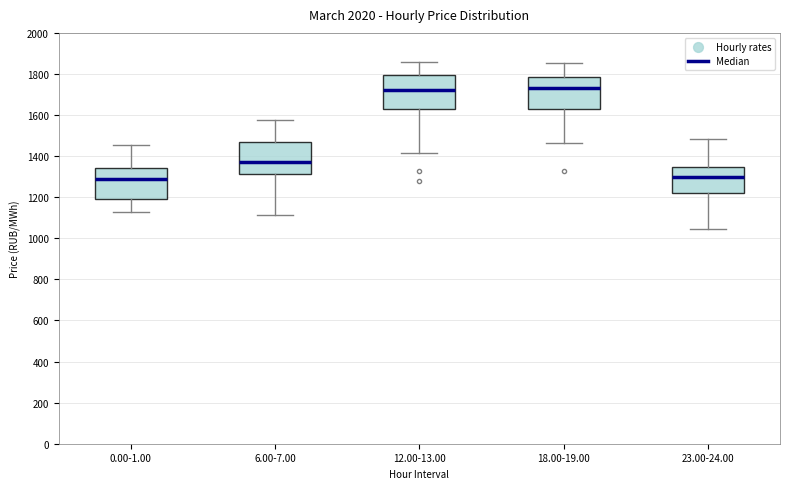

Reading left to right, transcribe this box plot: for each box, give where its median line is, the range the box spans, and where its two whiskers end, as read against the y-axis. The values are not printed on the chart, so give them approximately, as read against the axis.

0.00-1.00: median 1280, box 1200 to 1340, whiskers 1120 to 1460
6.00-7.00: median 1380, box 1320 to 1460, whiskers 1120 to 1580
12.00-13.00: median 1720, box 1620 to 1800, whiskers 1420 to 1860
18.00-19.00: median 1740, box 1620 to 1780, whiskers 1460 to 1860
23.00-24.00: median 1300, box 1220 to 1340, whiskers 1040 to 1480